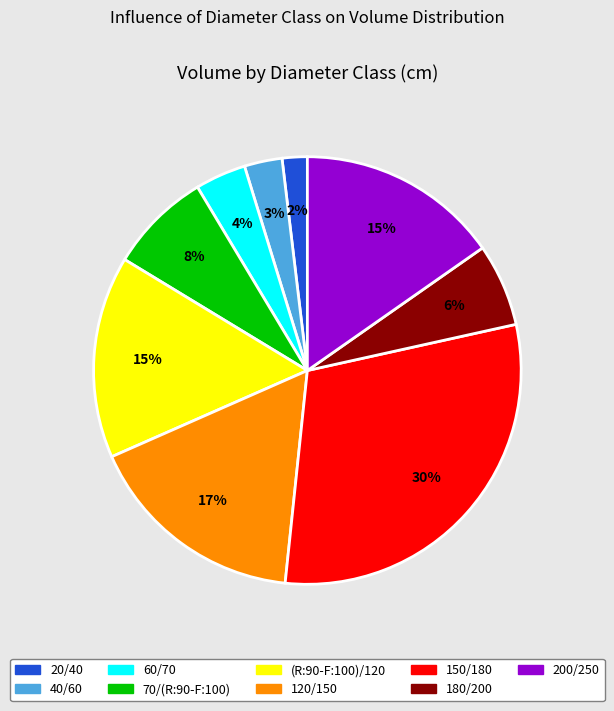

What is the ratio of the value at 70/(R:90-F:100) to the value at 40/60?

2.7